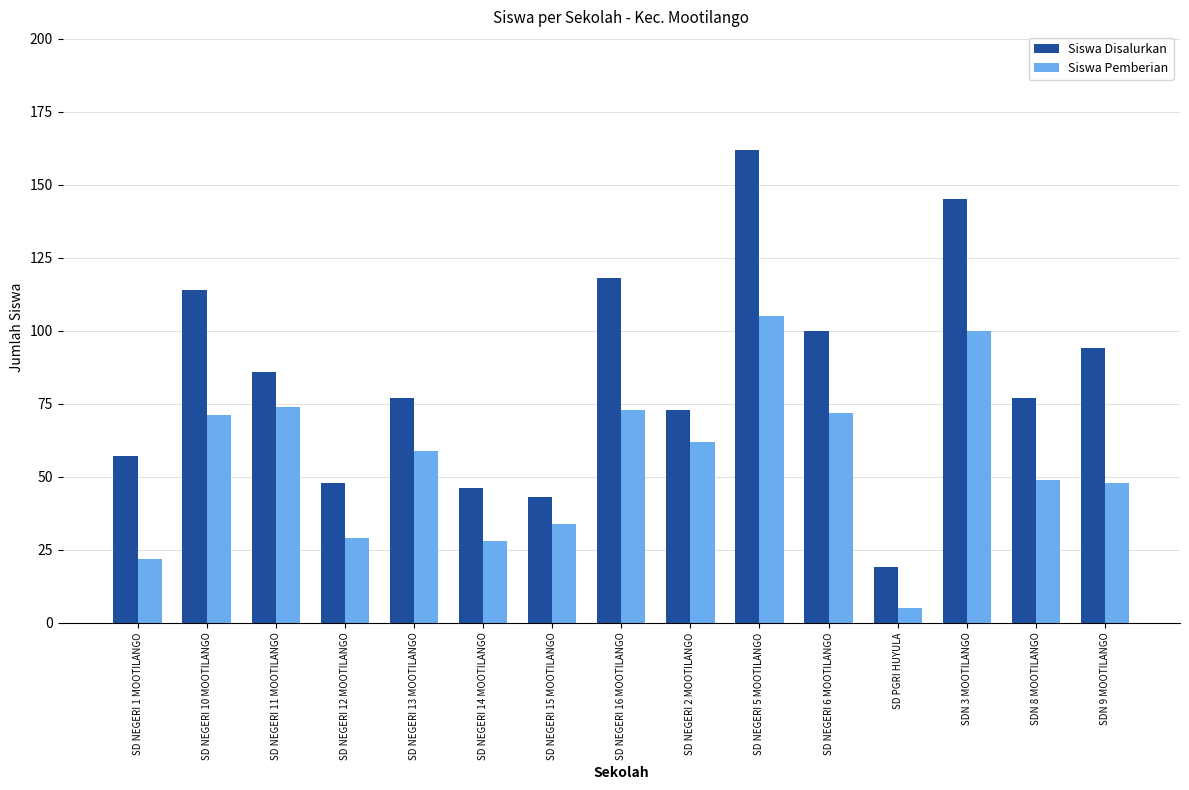

How many series are shown in this chart?

2